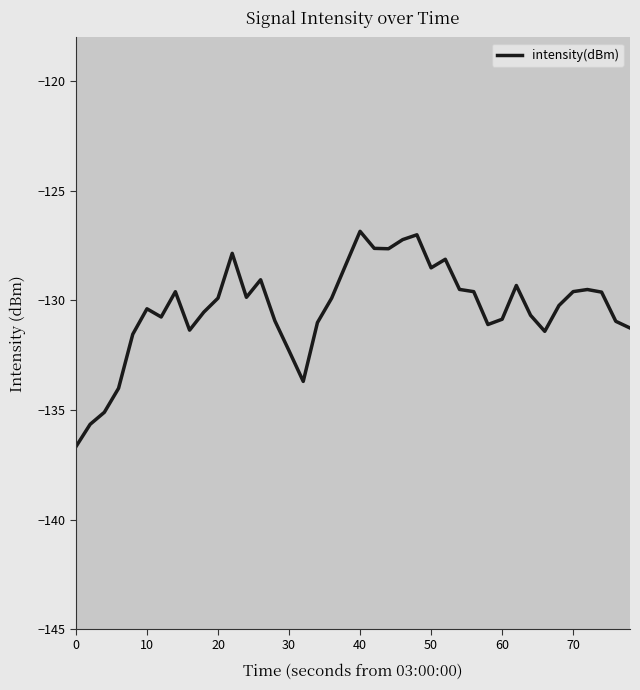

Does the chart have visible grid lines?

No